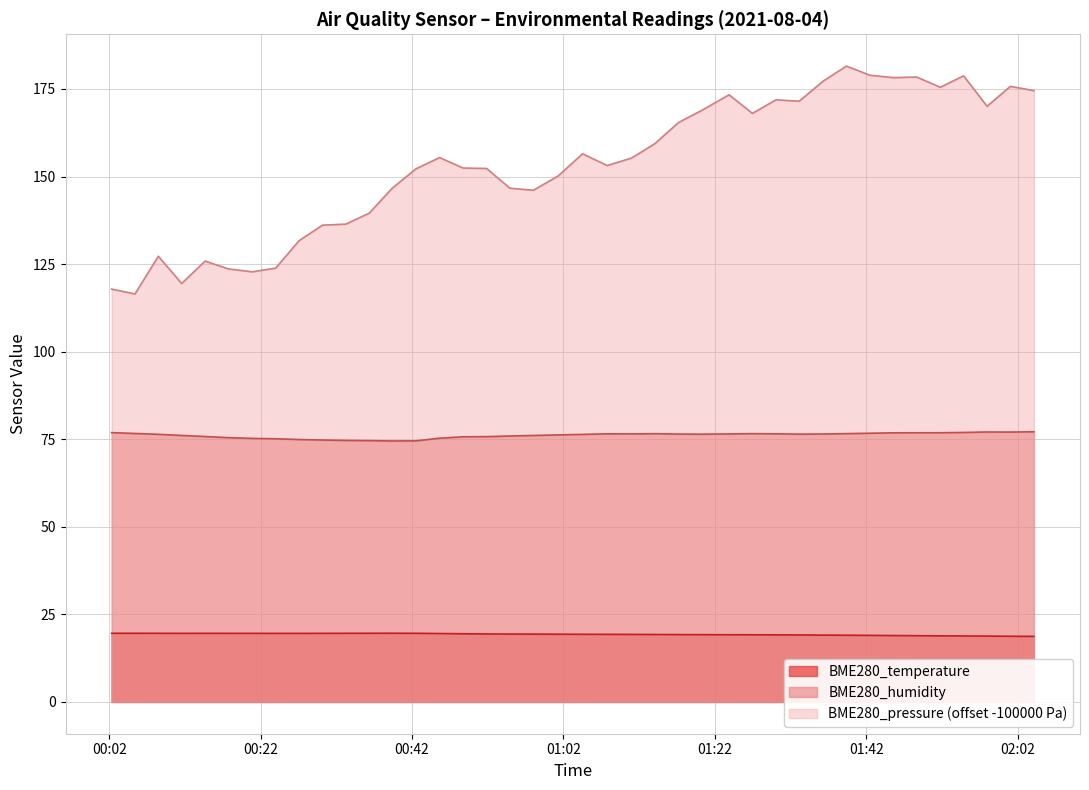

What is the minimum value for BME280_humidity?

74.5